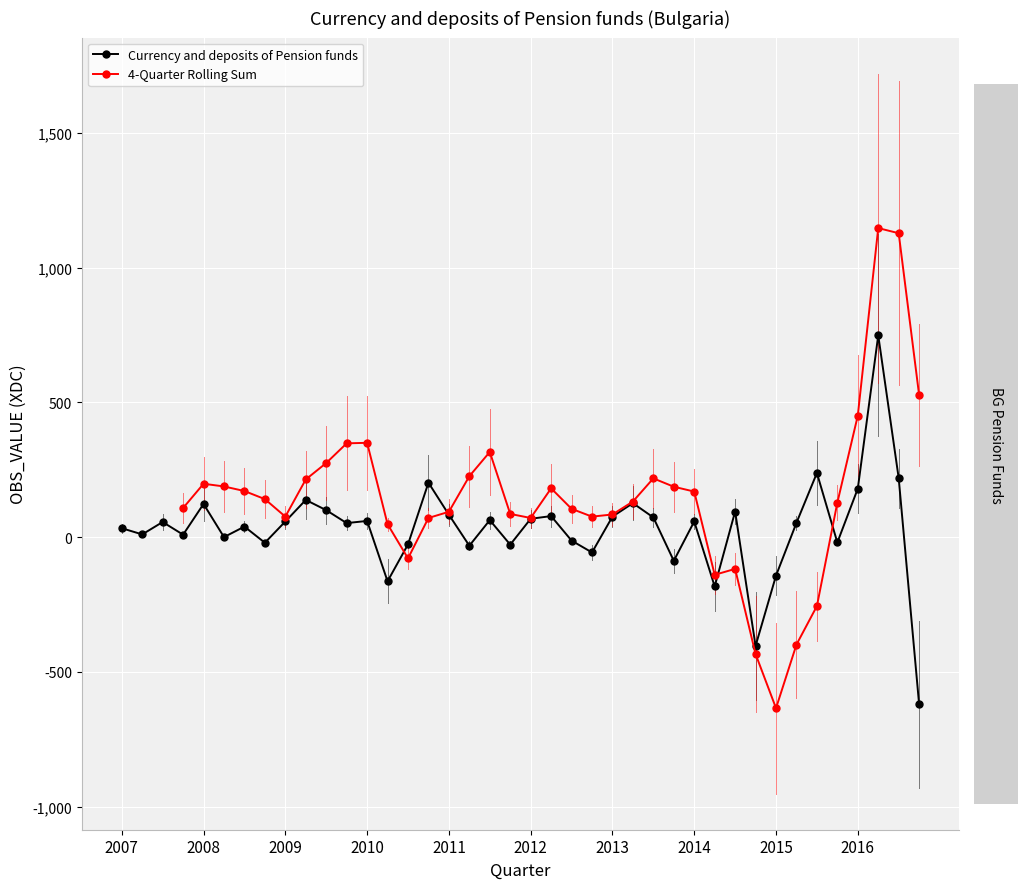

True or false: Currency and deposits of Pension funds has more than 0 points higher than both neighbors.

True